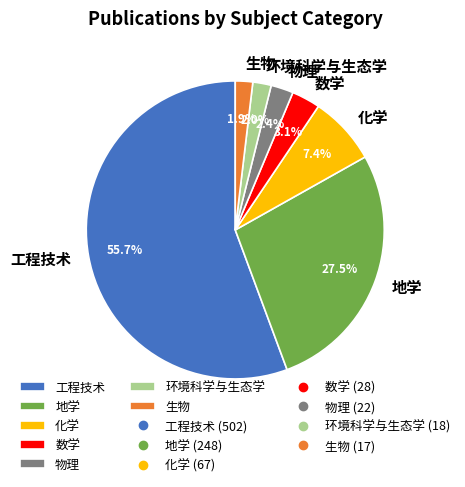

What percentage do 生物 and 数学 together represent?

5.0%